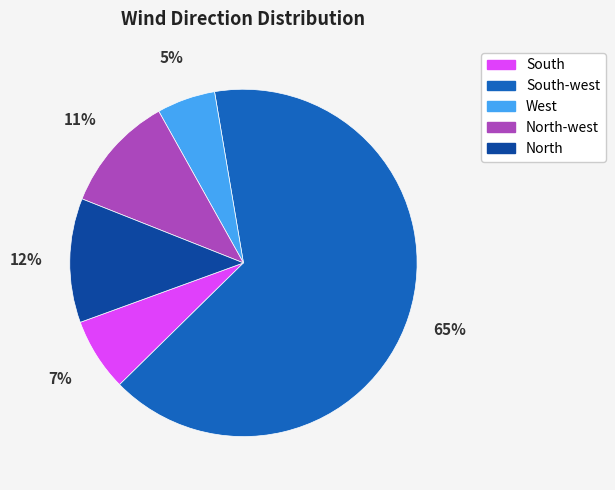

Is there any slice that represents more than half of the pie?

Yes